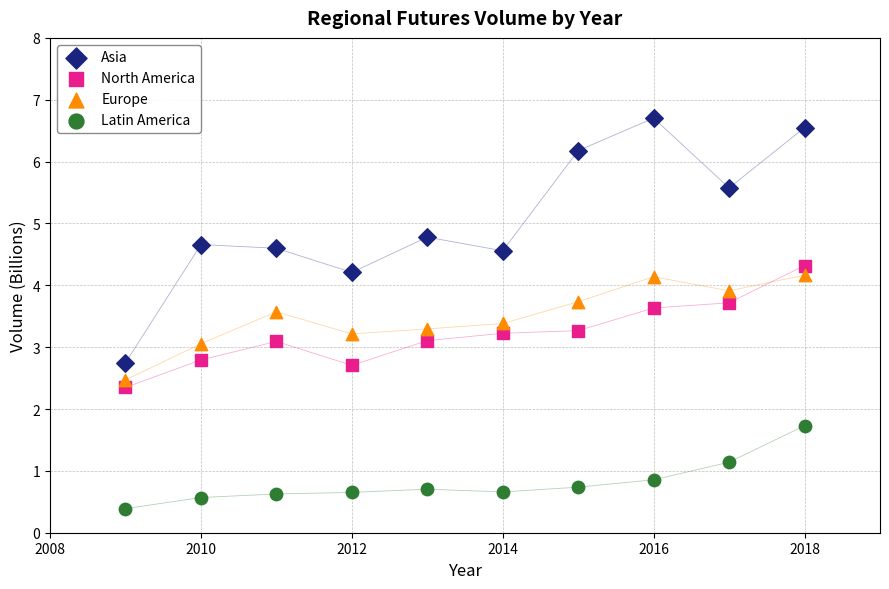

Which series reaches the minimum Y coordinate?

Latin America